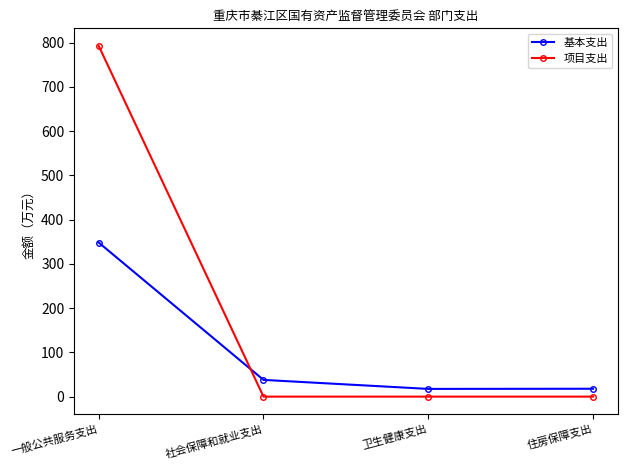

List the series in order of their peak value, lowest first.

基本支出, 项目支出